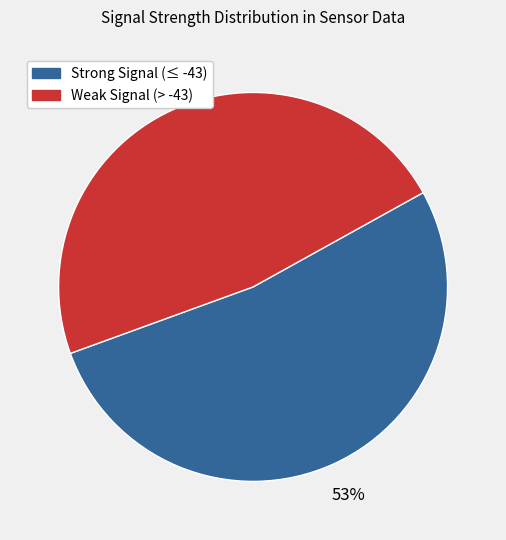

Is there a majority slice in this chart?

Yes